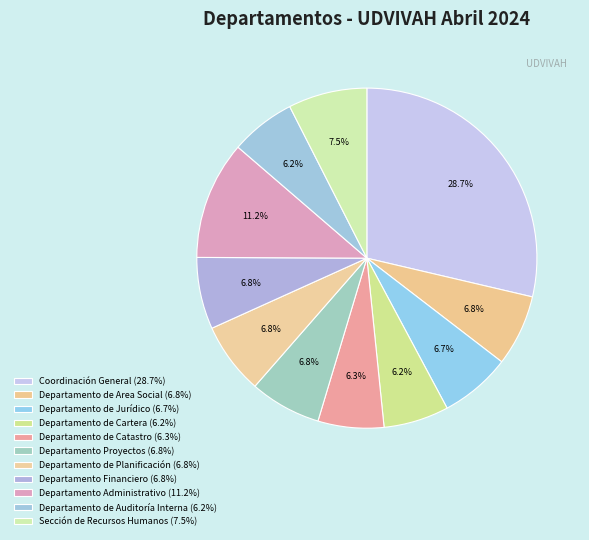

Which category has the smallest portion of the pie?

Departamento de Auditoría Interna